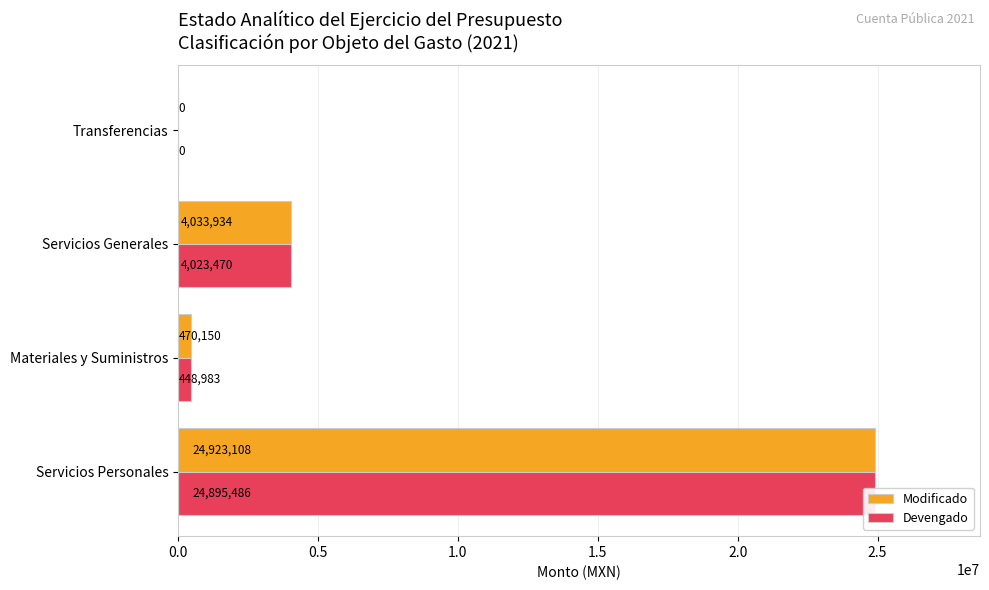

Which series has the largest range (max minus min)?

Modificado